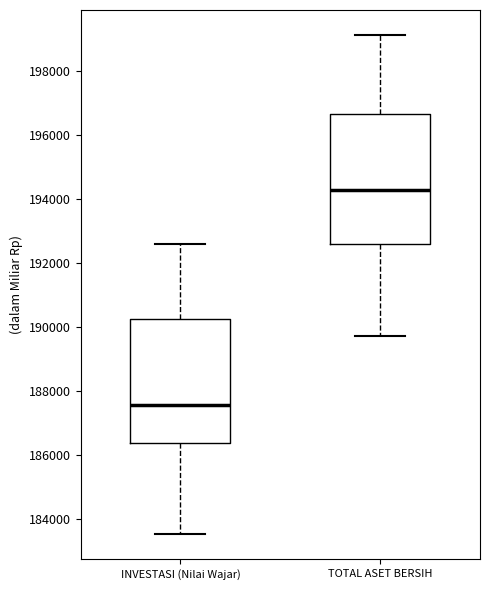

Which box has the lowest median line?

INVESTASI (Nilai Wajar)